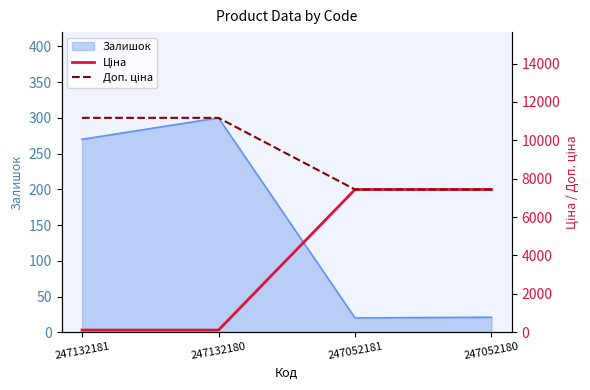

Which category has the highest value in the Залишок series?

247132180